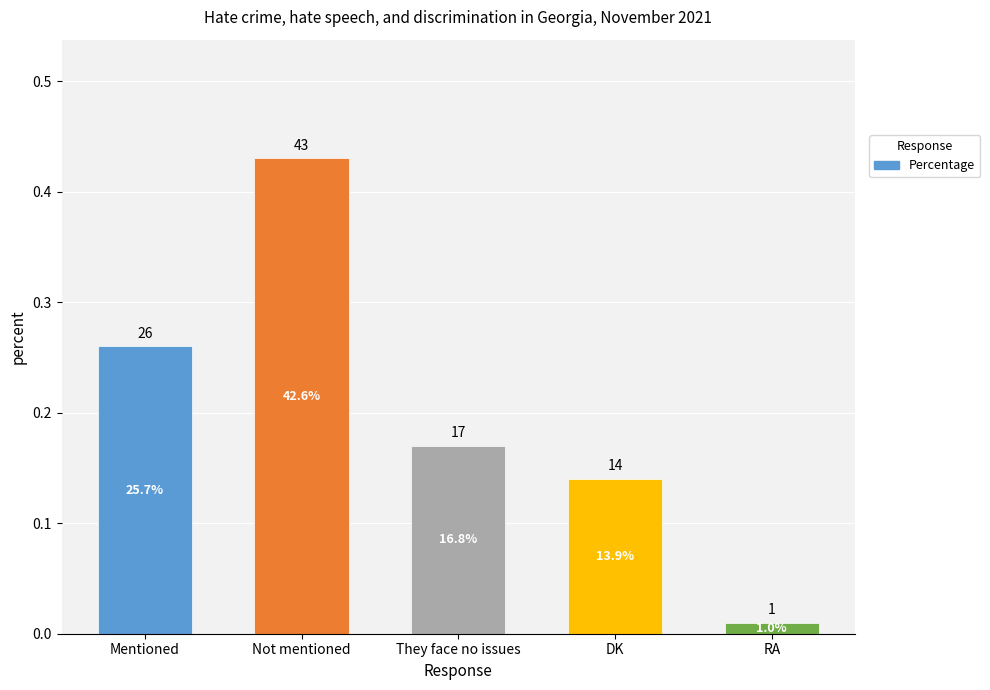

True or false: the data shows 0.0 at DK.

False